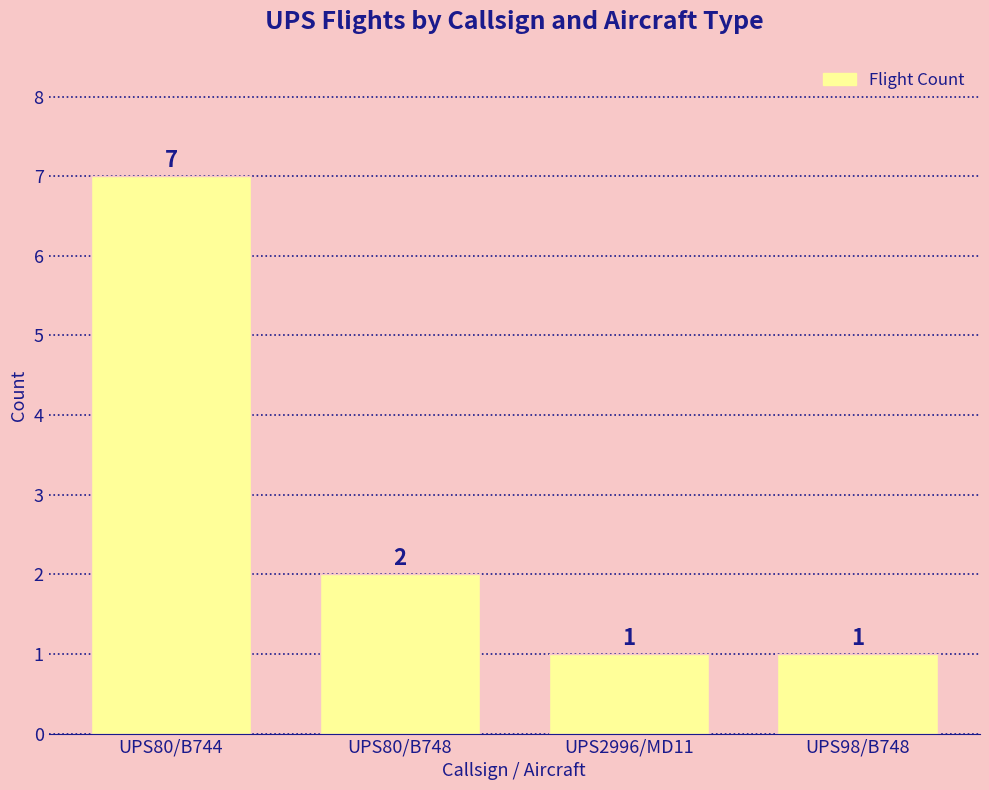

Is it true that the value at UPS2996/MD11 is 1?

True